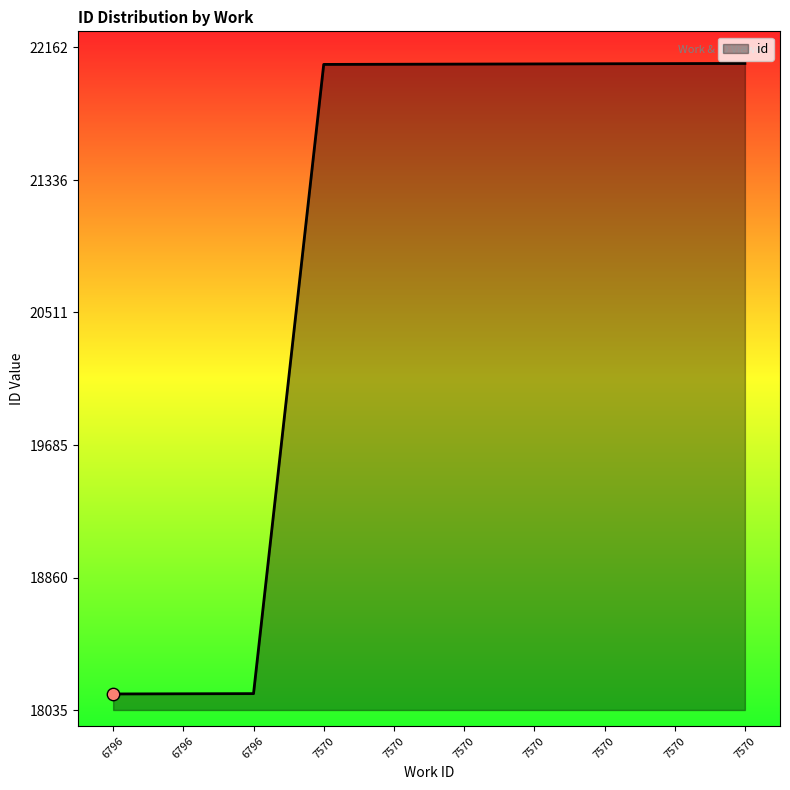

What is the ratio of the value at 7570 to the value at 6796?

1.2